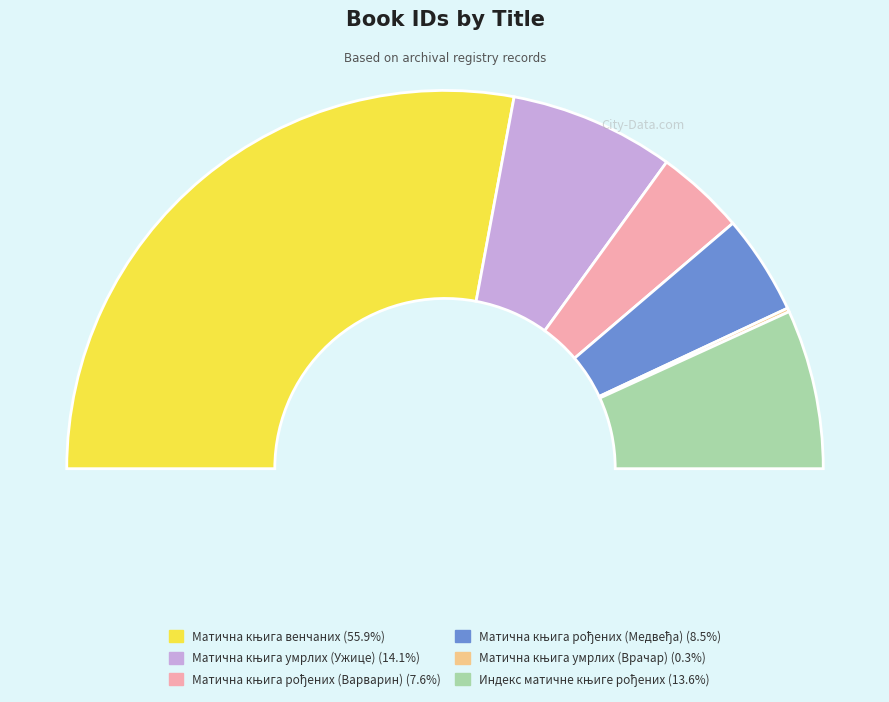

Which category accounts for the majority?

Матична књига венчаних